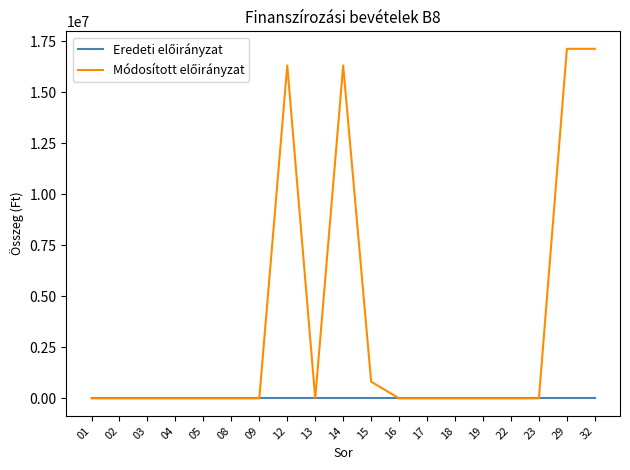

Between 05 and 18, which series saw the biggest shift?

Eredeti előirányzat